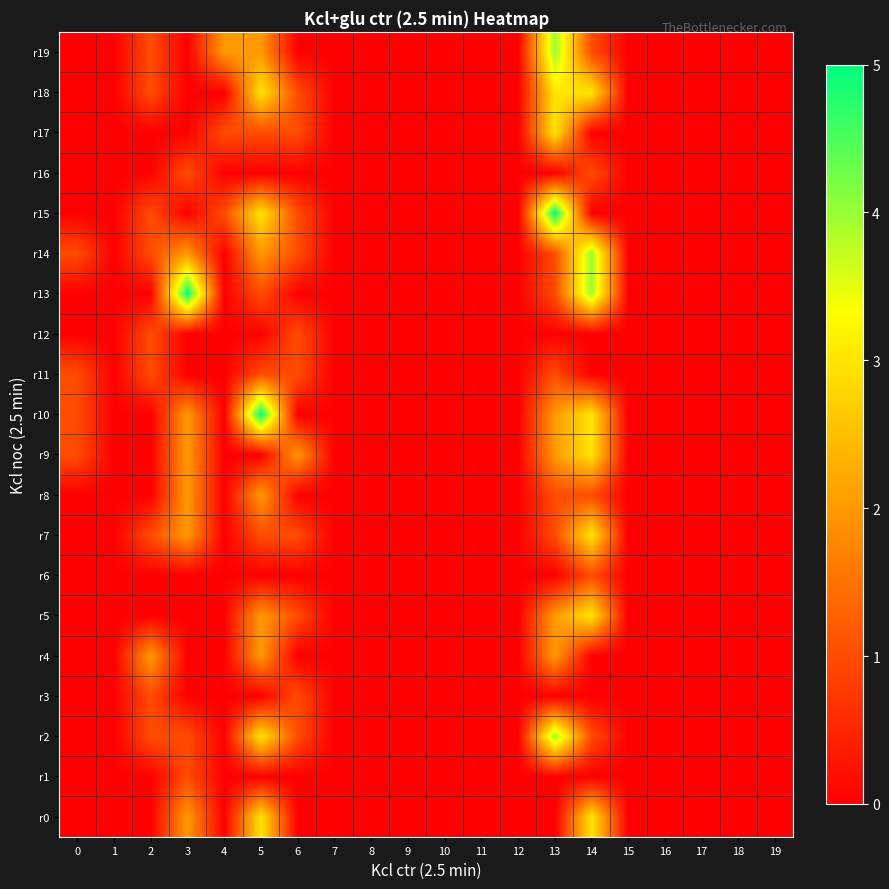

At which category does the chart reach its peak across all series?

5